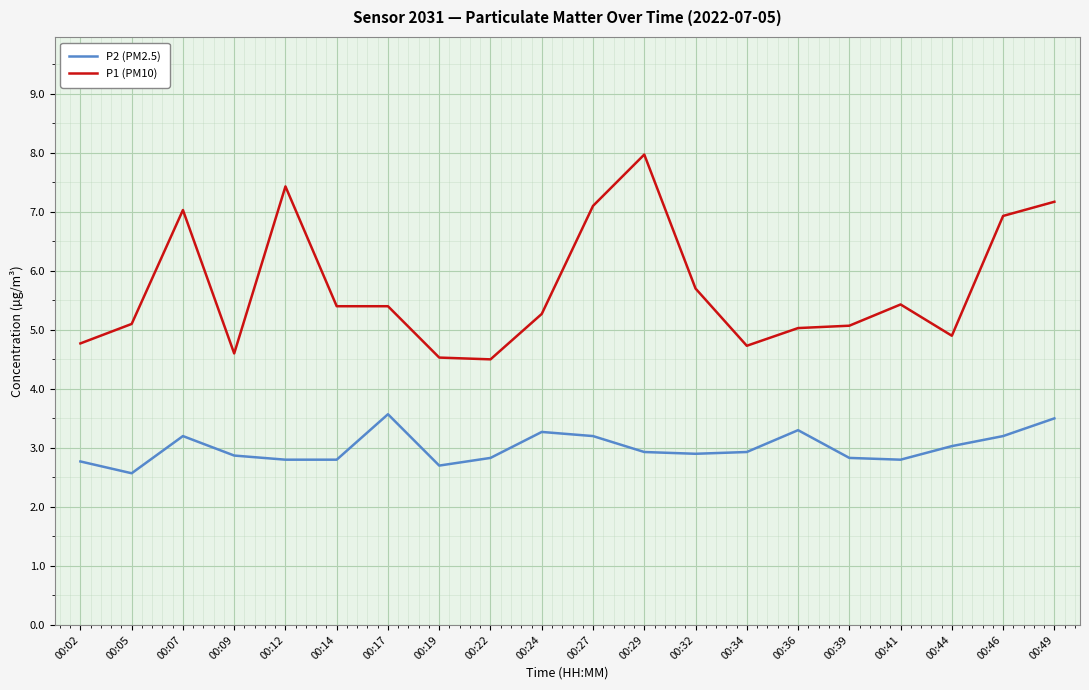

What is the sum of all P1 (PM10) values?

114.1